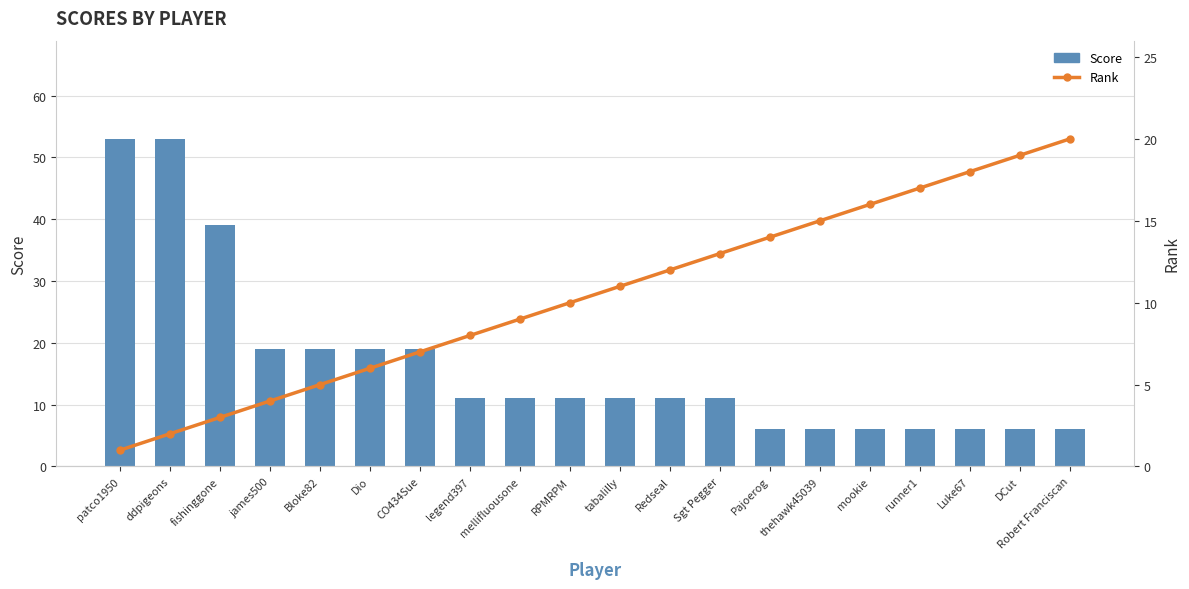

Reading left to right, transcribe all the data shown in this chart.

Score: patco1950=53	ddpigeons=53	fishinggone=39	james500=19	Bloke82=19	Dio=19	CO434Sue=19	legend397=11	mellifluousone=11	RPMRPM=11	tabalilly=11	Redseal=11	Sgt Pegger=11	Pajoerog=6	thehawk45039=6	mookie=6	runner1=6	Luke67=6	DCut=6	Robert Franciscan=6
Rank: patco1950=1	ddpigeons=2	fishinggone=3	james500=4	Bloke82=5	Dio=6	CO434Sue=7	legend397=8	mellifluousone=9	RPMRPM=10	tabalilly=11	Redseal=12	Sgt Pegger=13	Pajoerog=14	thehawk45039=15	mookie=16	runner1=17	Luke67=18	DCut=19	Robert Franciscan=20